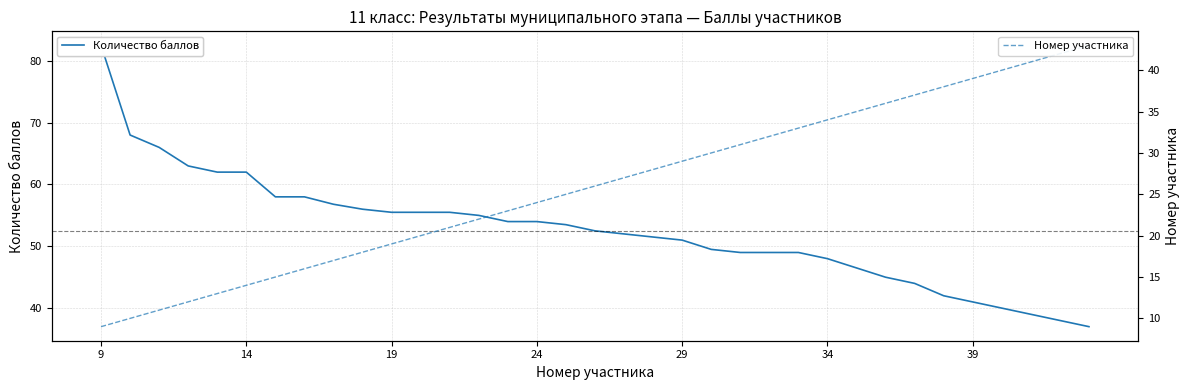

How many categories are shown in the chart?

35